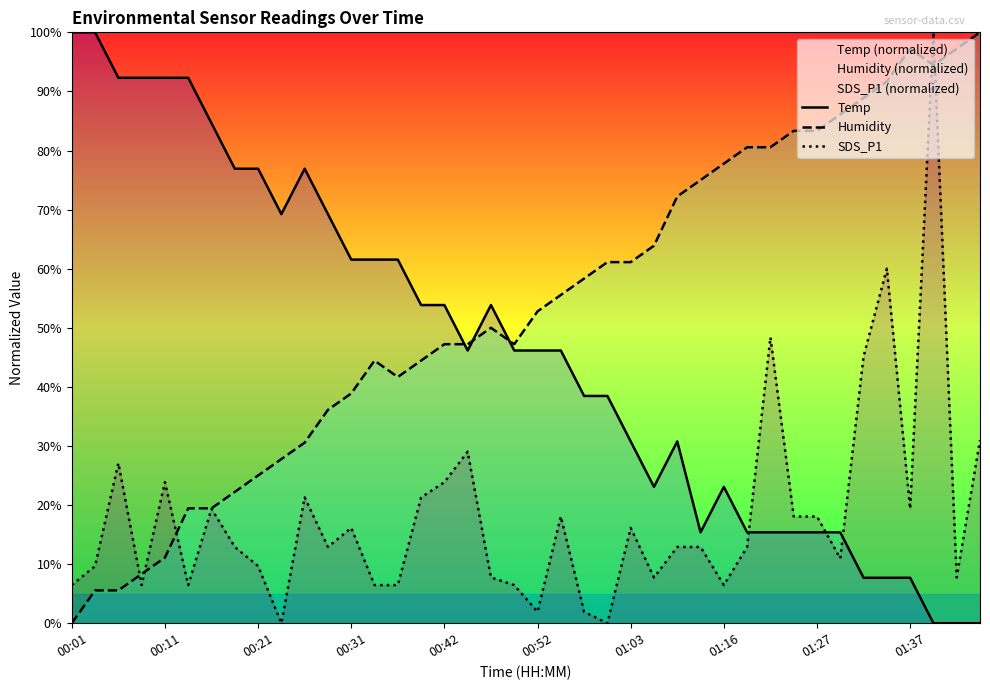

Which series has the largest total across all categories?

Humidity